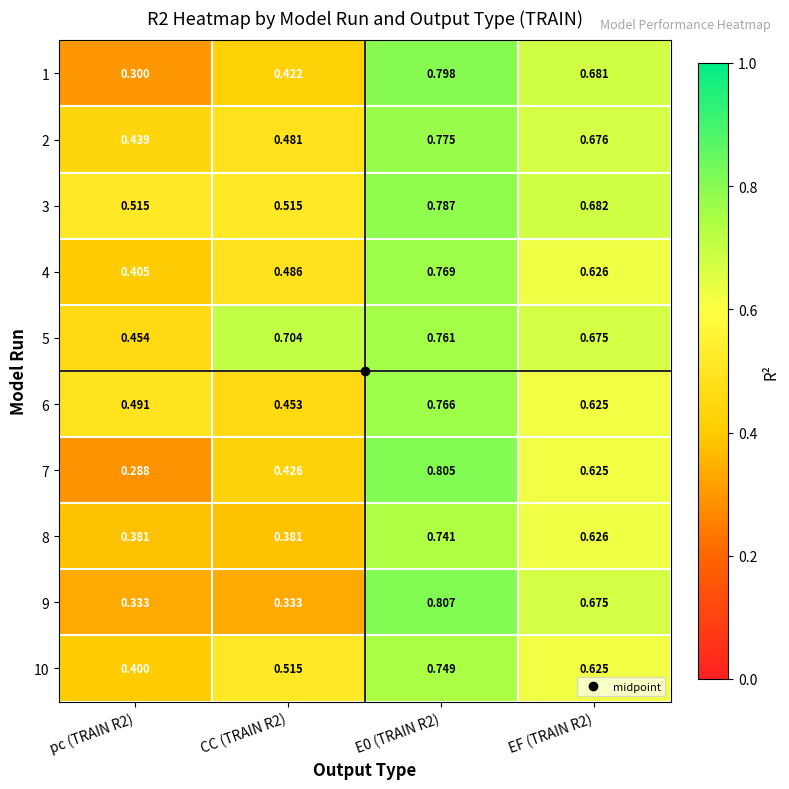

Count the number of data series in this chart.

10